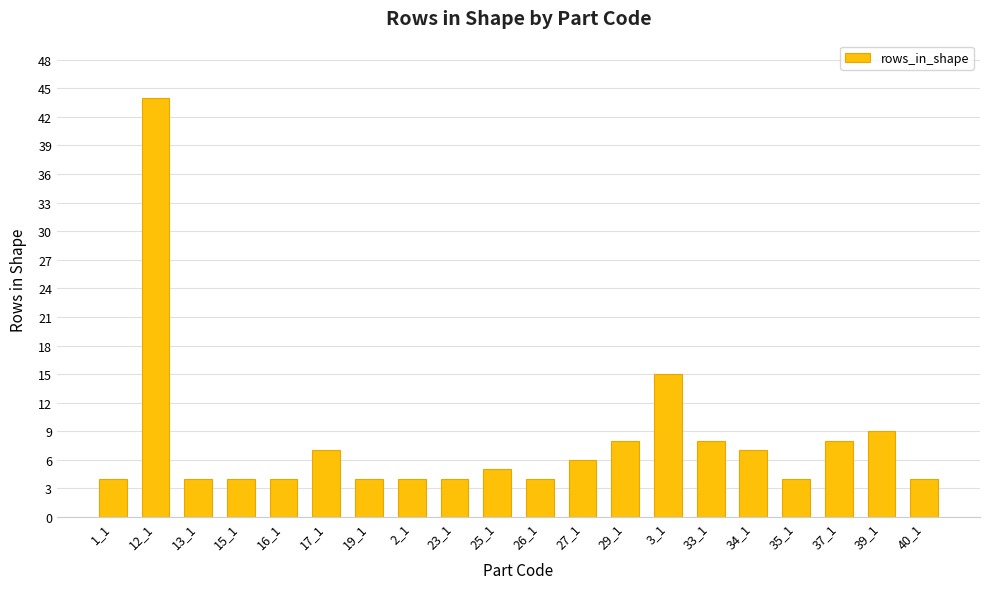

At which category does the chart reach its peak across all series?

12_1